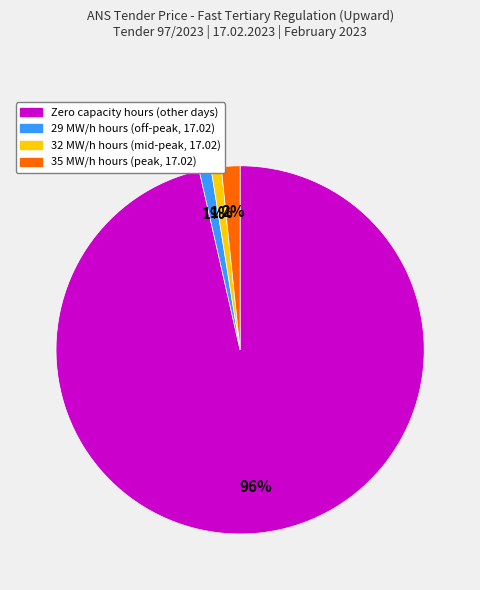

To the nearest percent, what is the average slice percentage?

25%